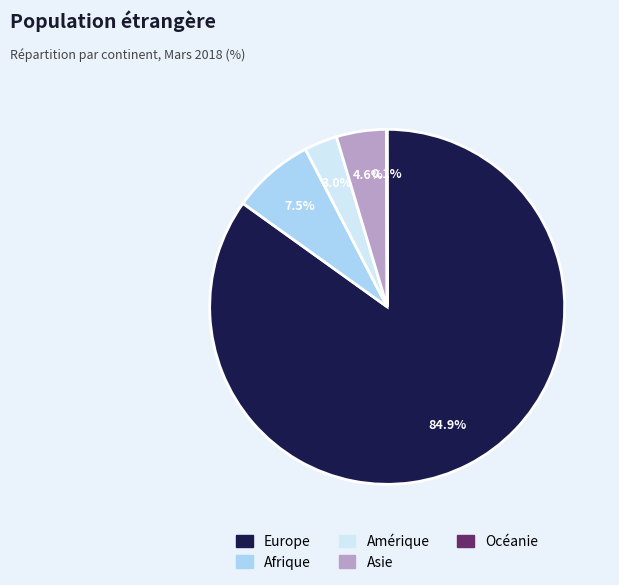

What is the ratio of the value at Amérique to the value at Asie?

0.7